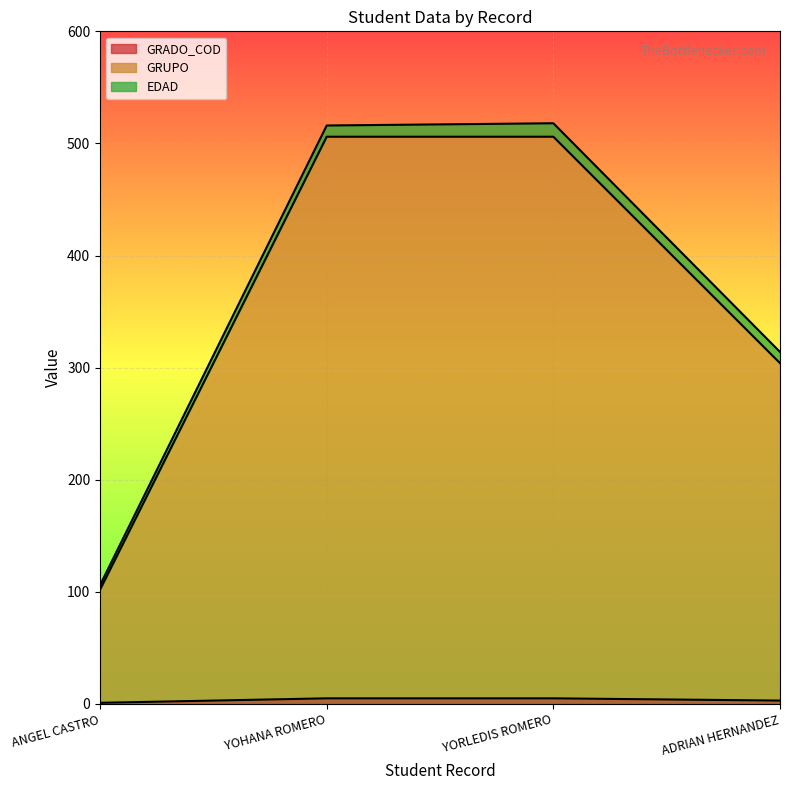

Does the chart display data point markers on the line(s)?

No